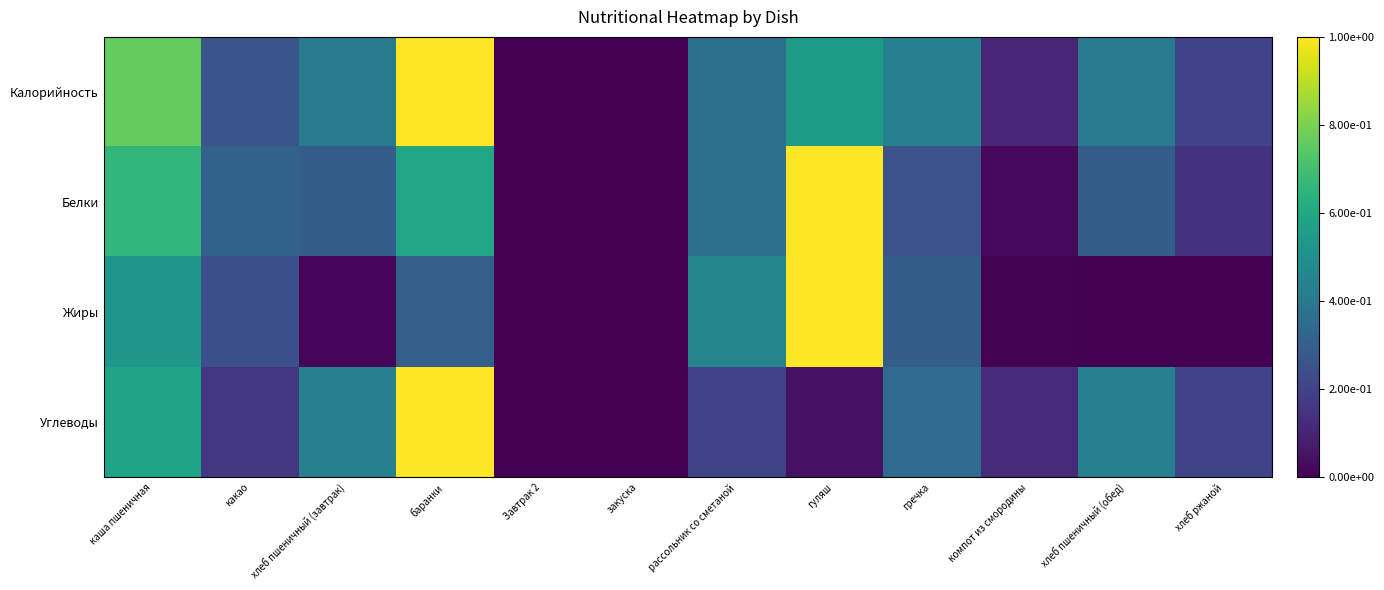

What is the spread (max minus min) of values at хлеб ржаной?

0.2